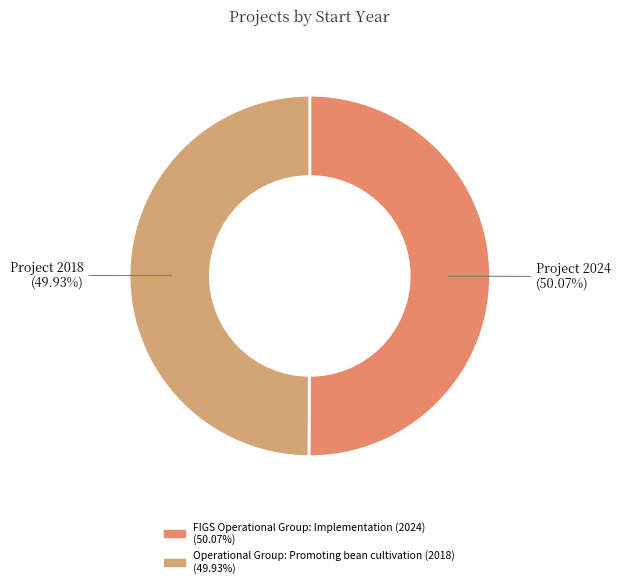

The FIGS Operational Group: Implementation (2024) slice represents 62% of the pie. True or false?

False